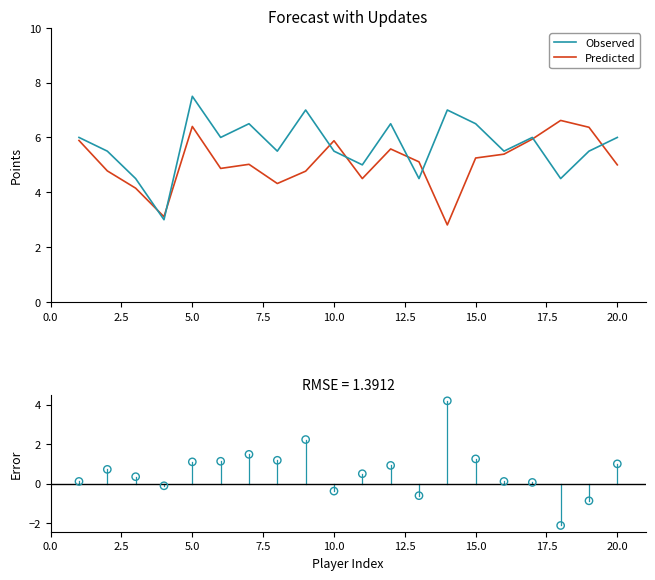

Which series has the largest total across all categories?

Observed